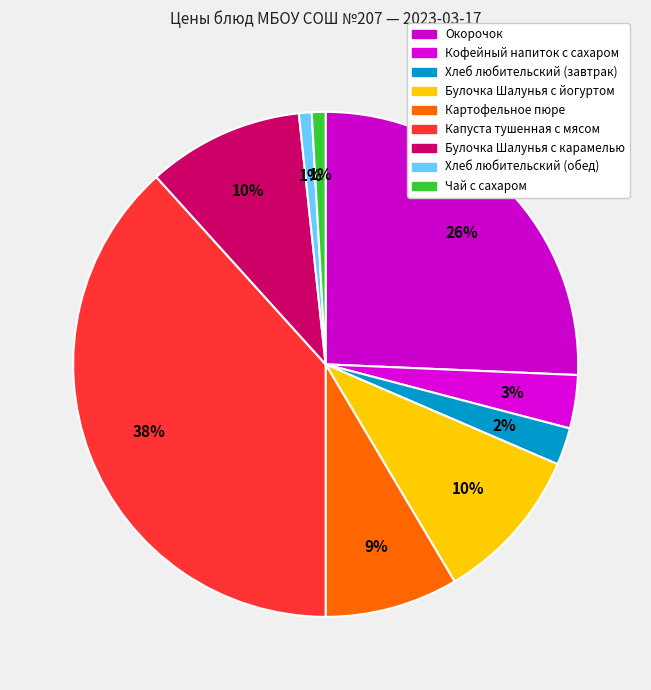

Count the number of slices in the pie.

9